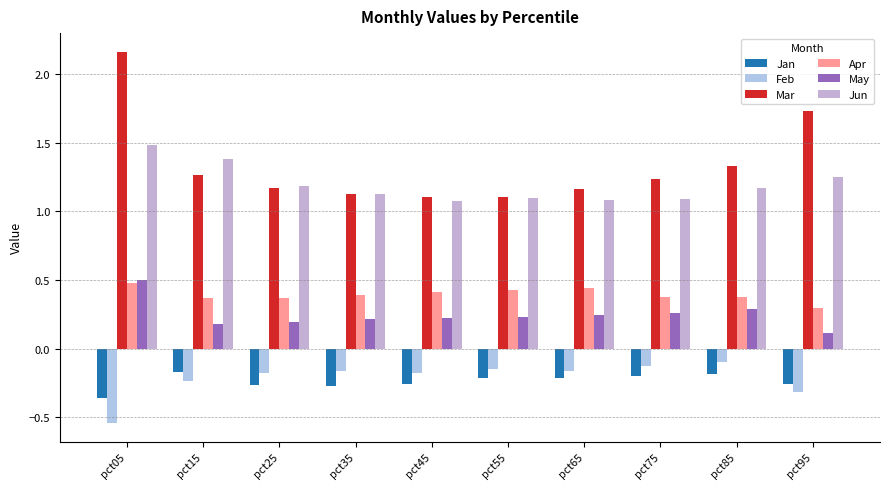

What is the value of the Jun bar at the 6th from the left?

1.1